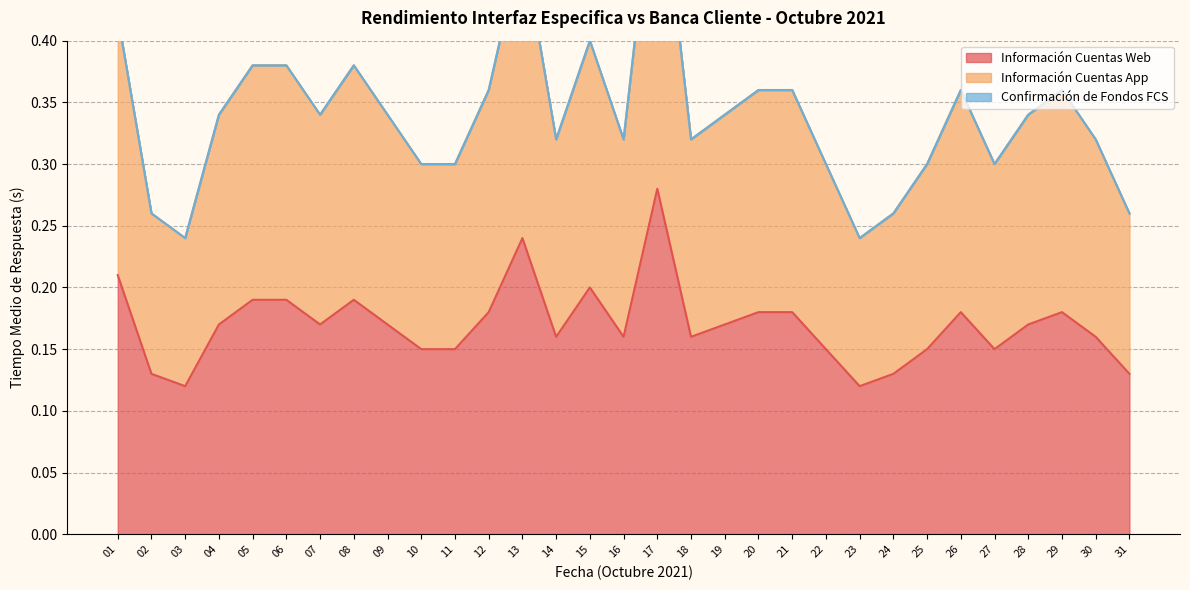

Is it true that Información Cuentas Web equals 0.3 at 18?

False